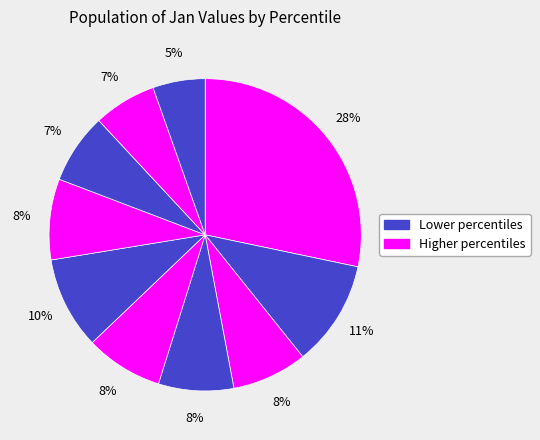

Does any single category account for the majority?

No